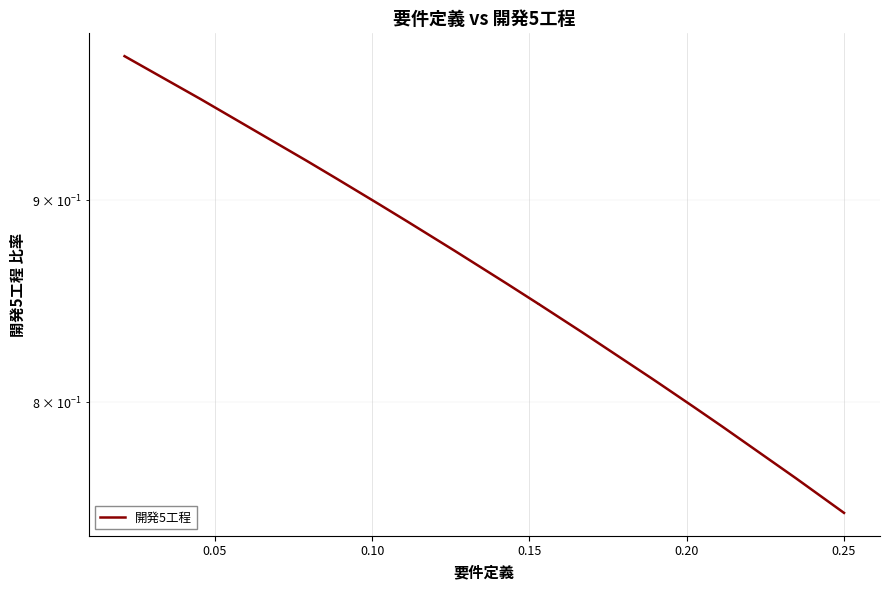

How many lines are shown in the chart?

1